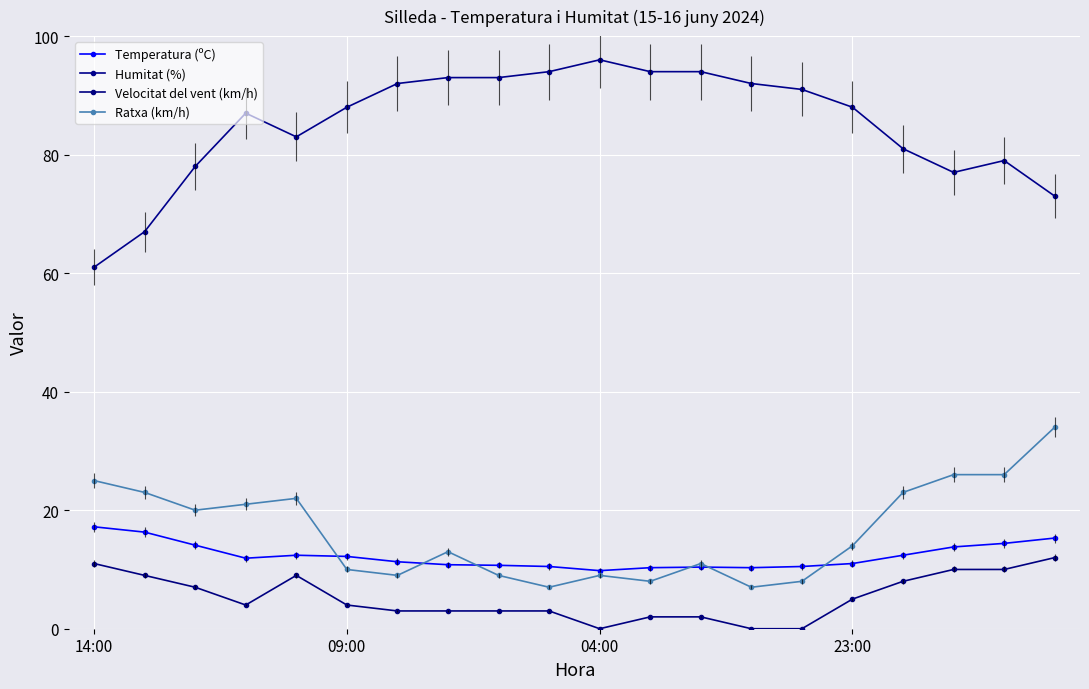

True or false: Velocitat del vent (km/h) and Temperatura (ºC) intersect in this chart.

False